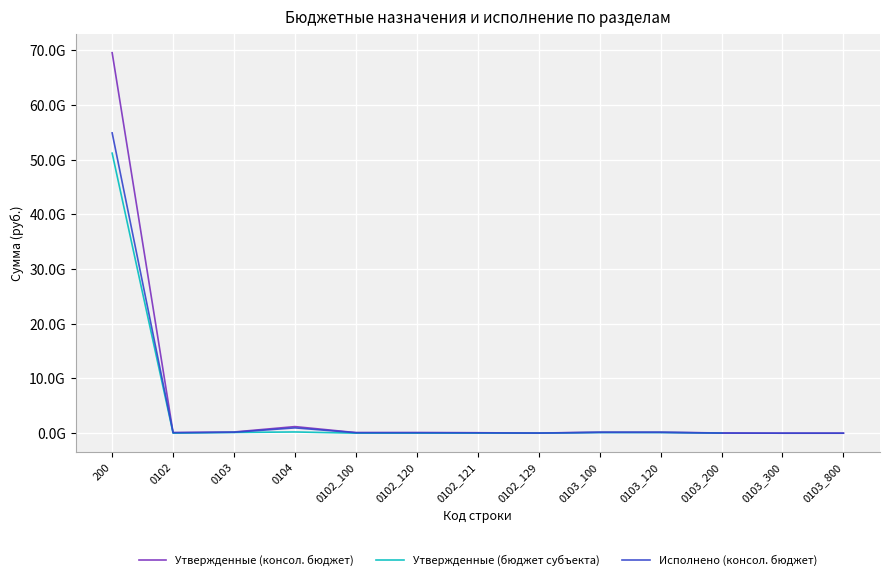

What position from the right is 0103_800?

1